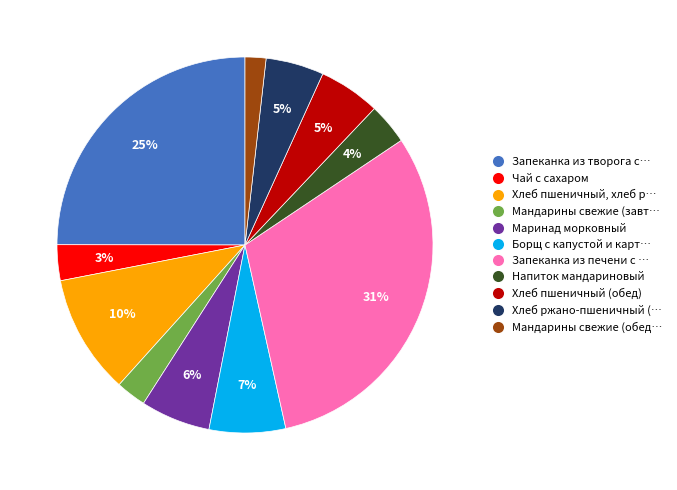

Between Хлеб пшеничный (обед) and Запеканка из творога с…, which is larger?

Запеканка из творога с…